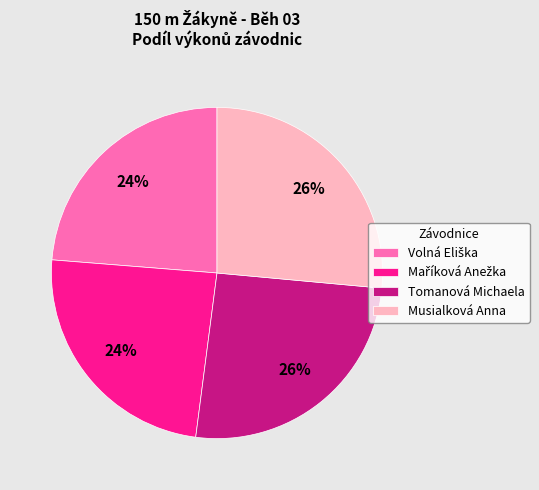

To the nearest percent, what portion does Musialková Anna represent?

26%